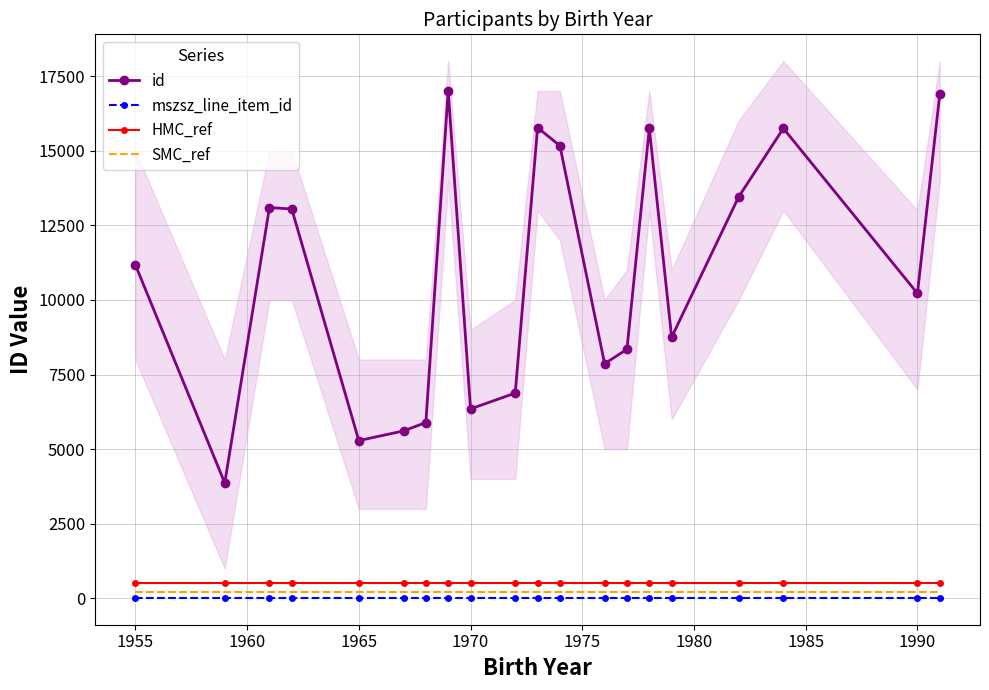

What is the minimum value shown in the chart?

15.3